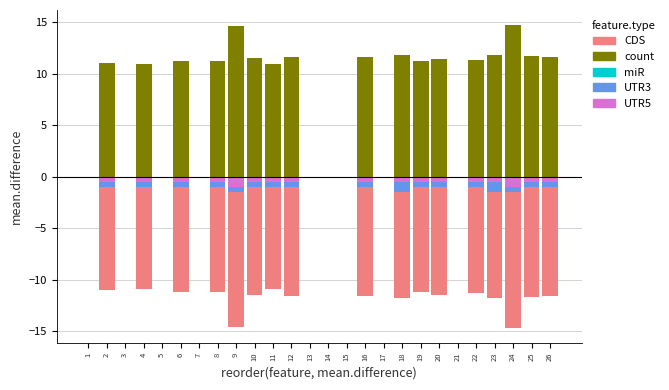

Which series has the largest total across all categories?

count